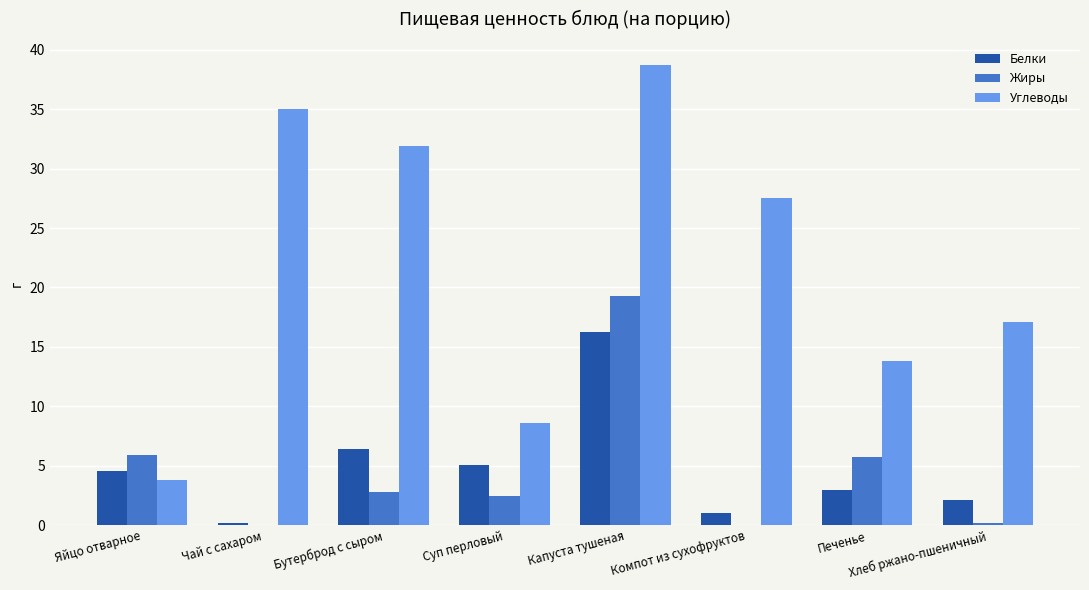

Is the value of Белки at Компот из сухофруктов greater than the value of Углеводы at Бутерброд с сыром?

No